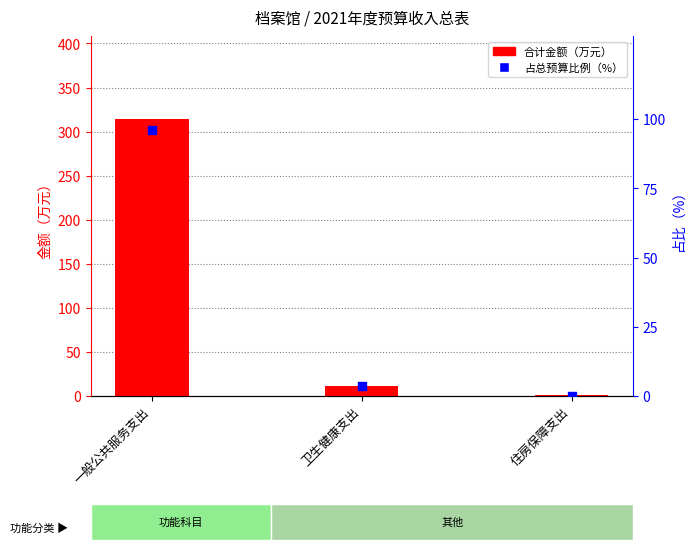

What is the total value across all series at 一般公共服务支出?

410.4